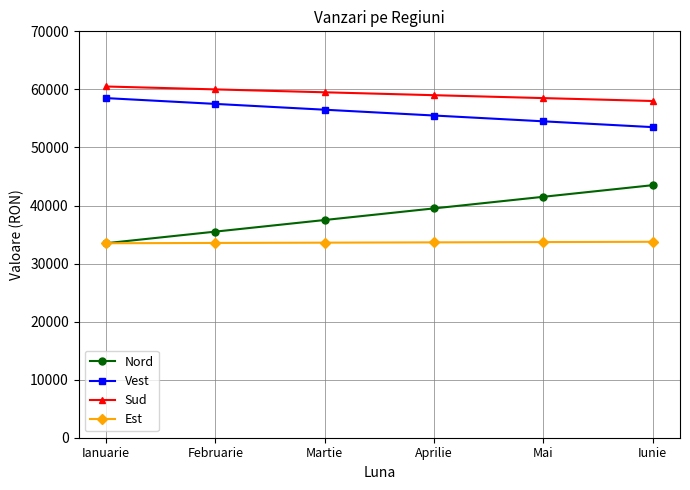

Is it true that Nord equals 16037 at Martie?

False